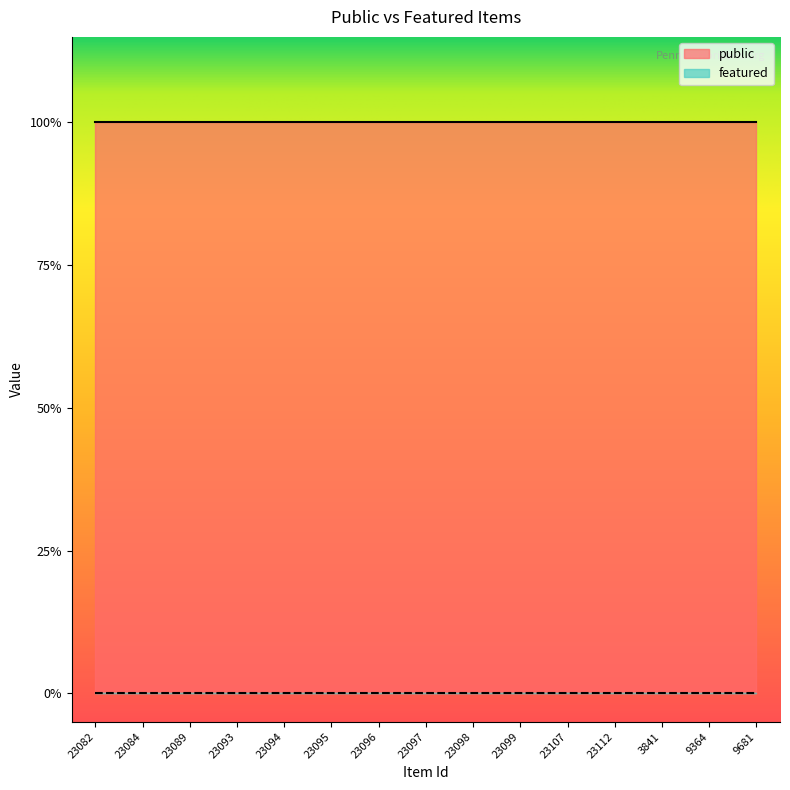

True or false: featured and public intersect in this chart.

False